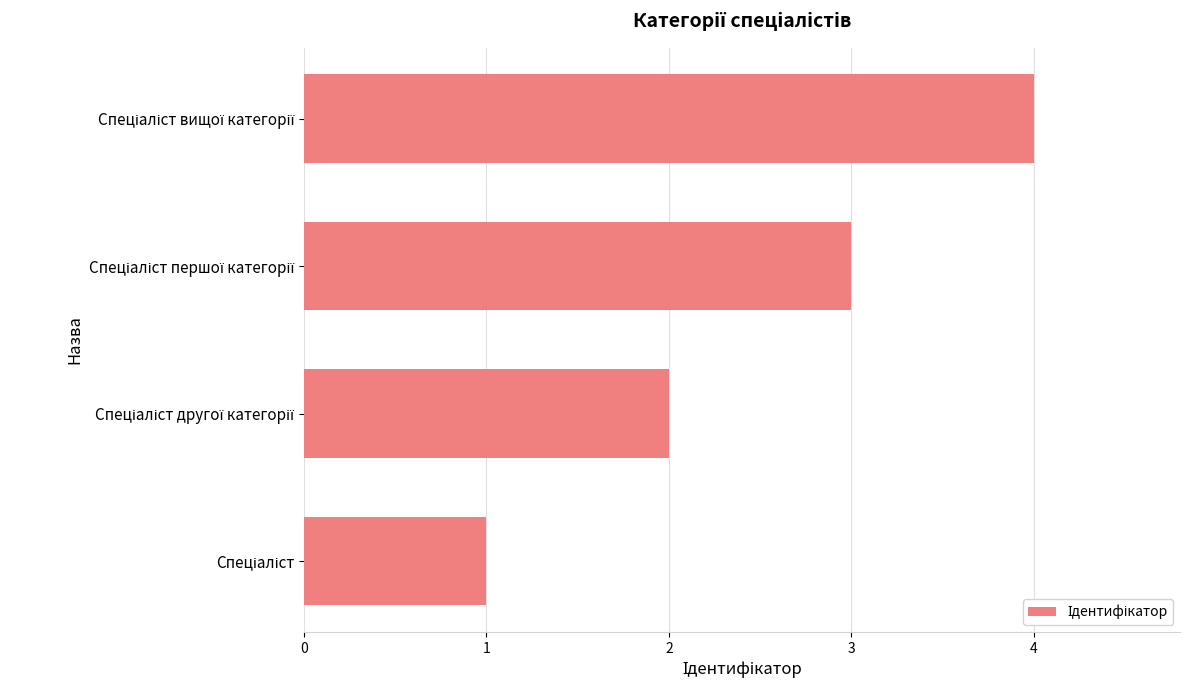

How many categories are shown in the chart?

4